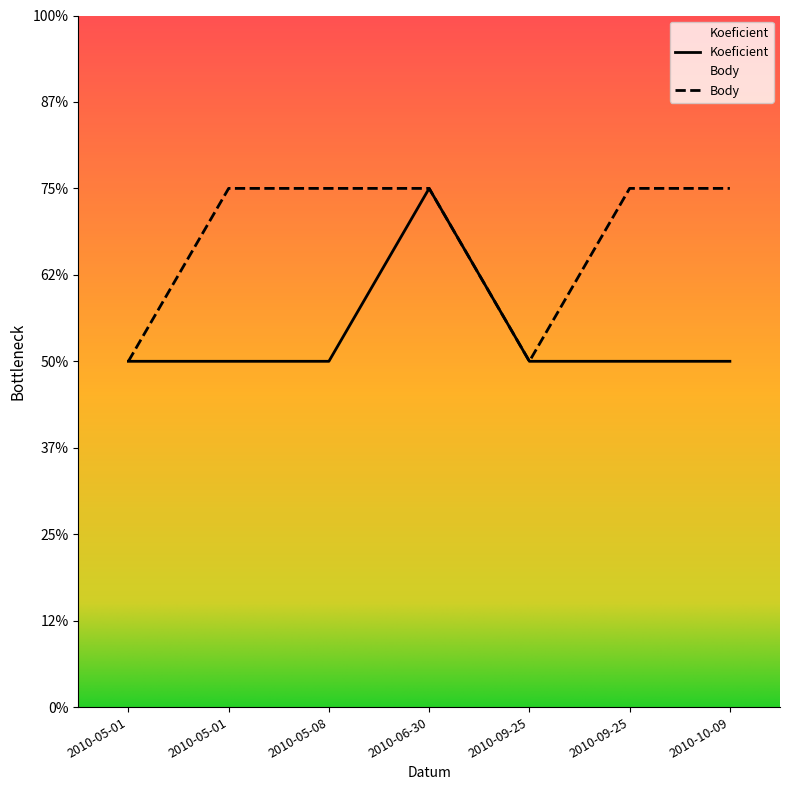

Reading right to left, transcribe all the data shown in this chart.

Koeficient: 2	2	2	3	2	2	2
Body: 3	3	2	3	3	3	2